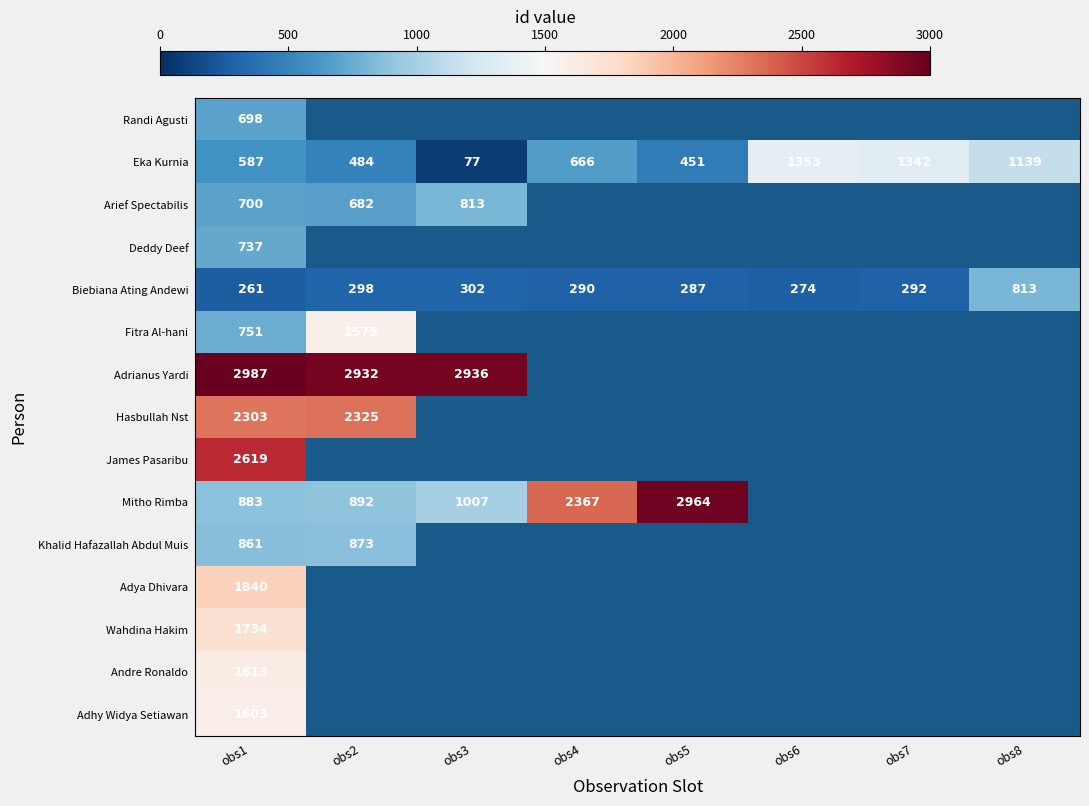

Between obs6 and obs1, which is larger?

obs1